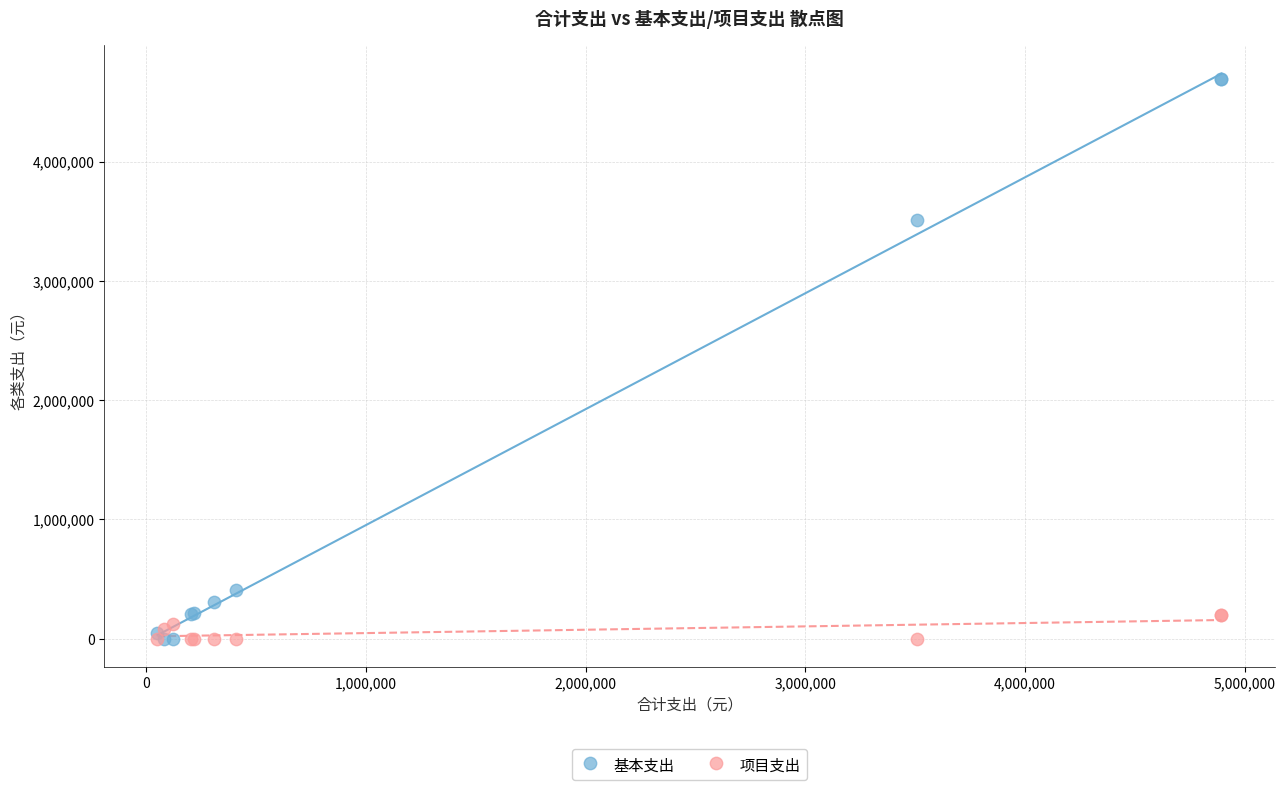

Across all series, what Y value is closest to 2346802?

3509122.0